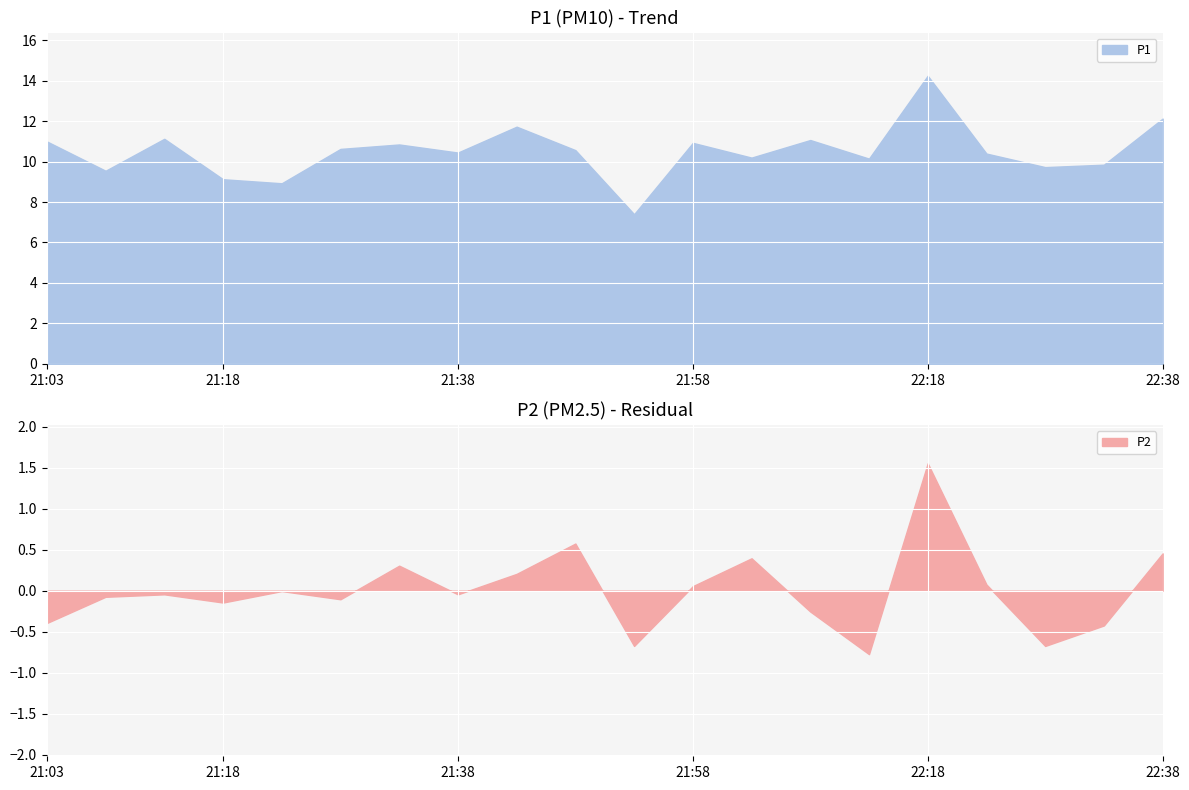

At which label does P2 reach its minimum?

22:13